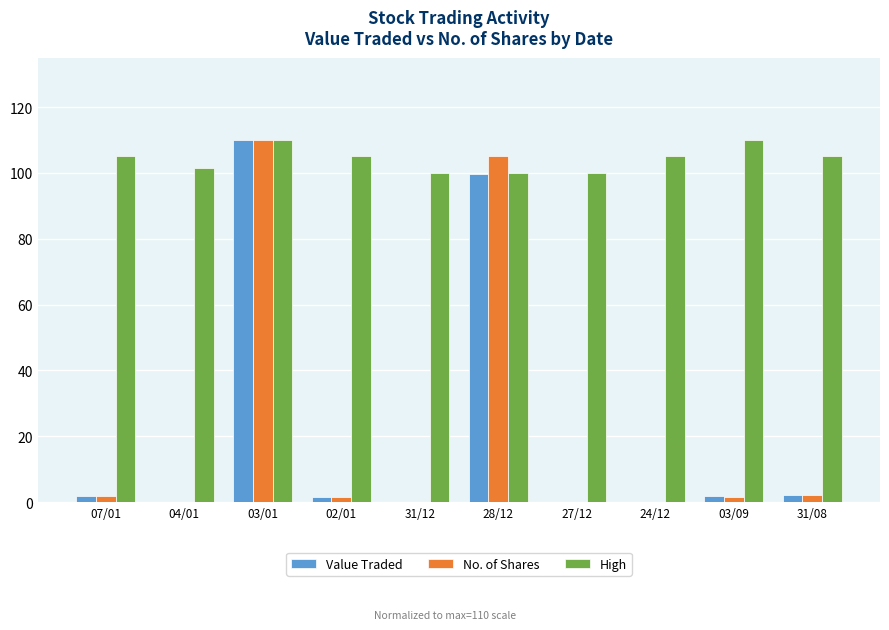

True or false: High has a value of 166.1 at 27/12.

False